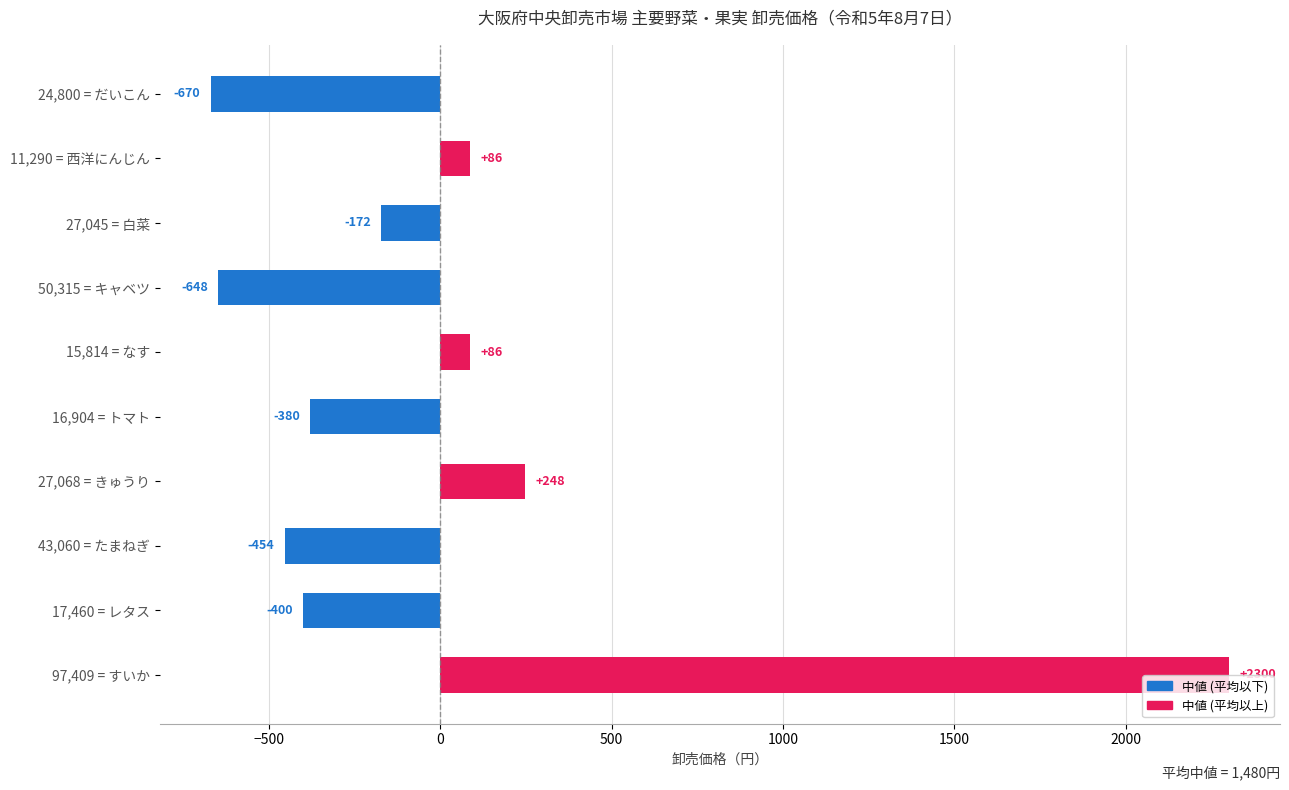

The value at 97,409 = すいか is 2300.5. True or false?

True